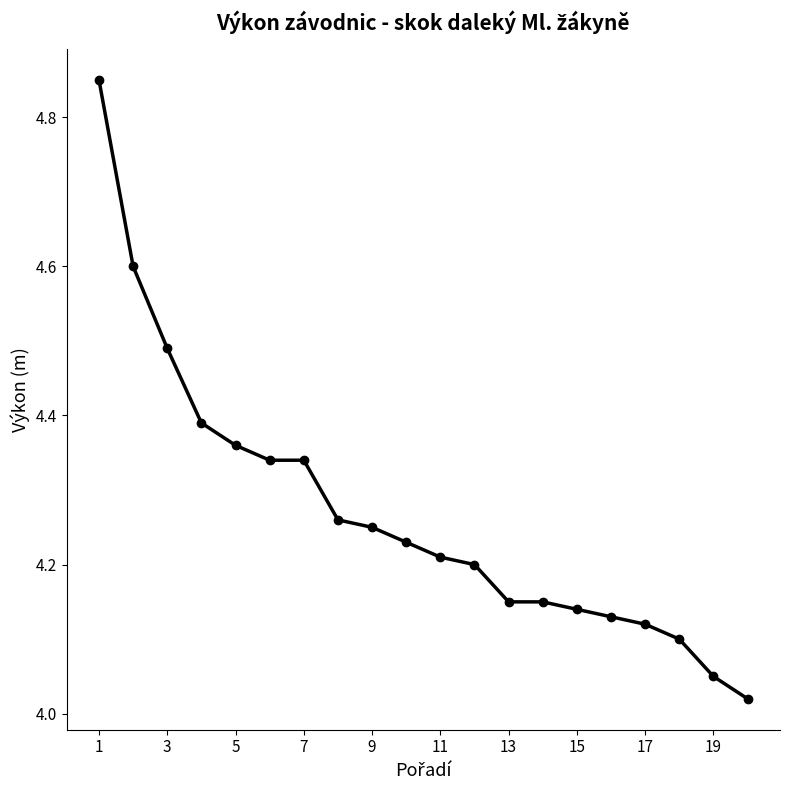

What is the difference between the maximum and second lowest values?

0.8